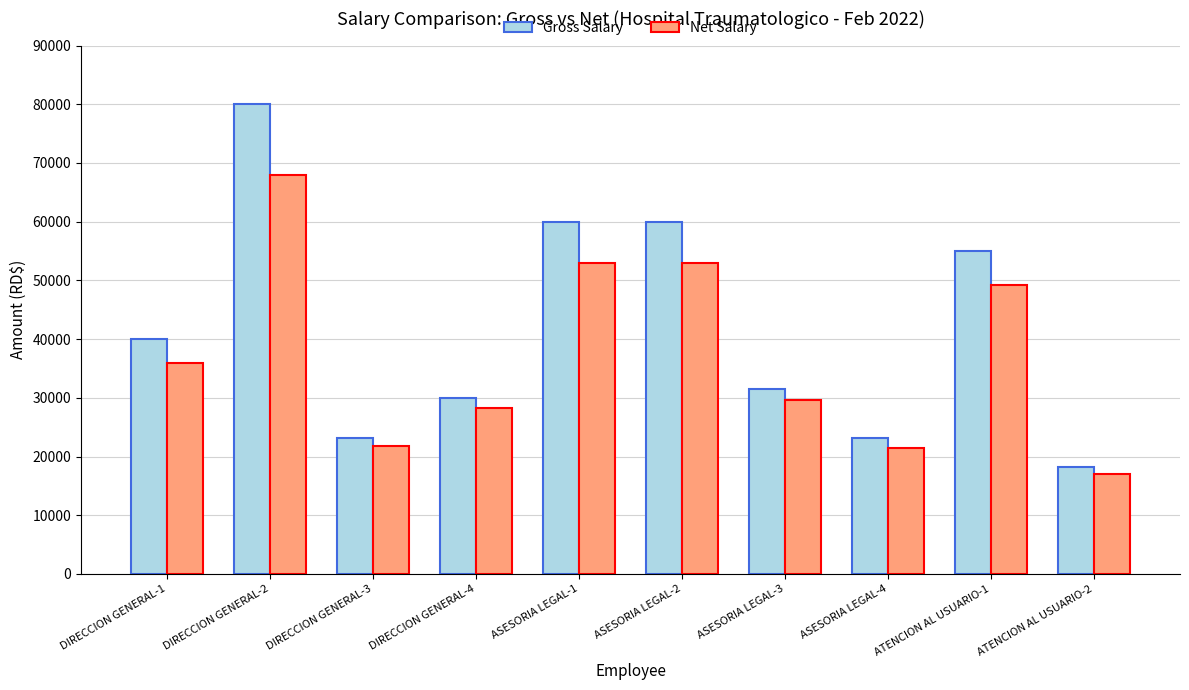

What is the average value of the Net Salary series?

37709.1